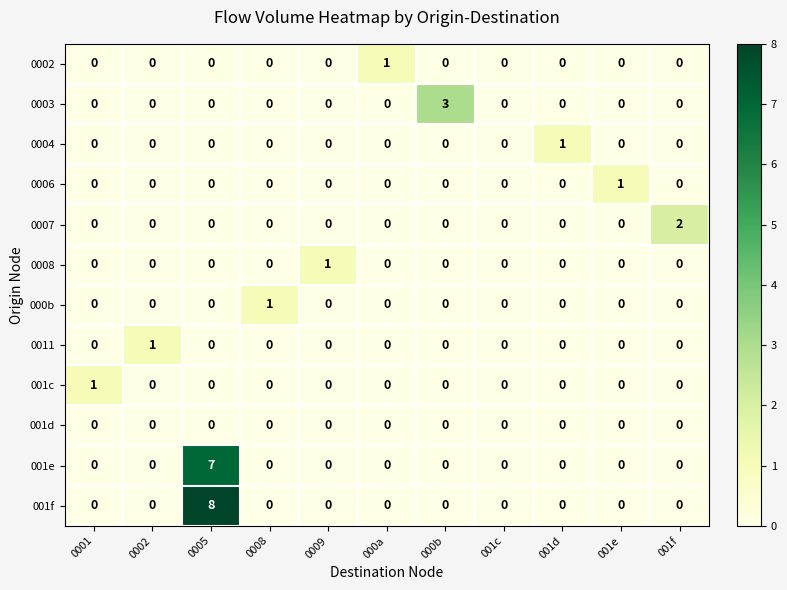

Which series has the largest range (max minus min)?

001f